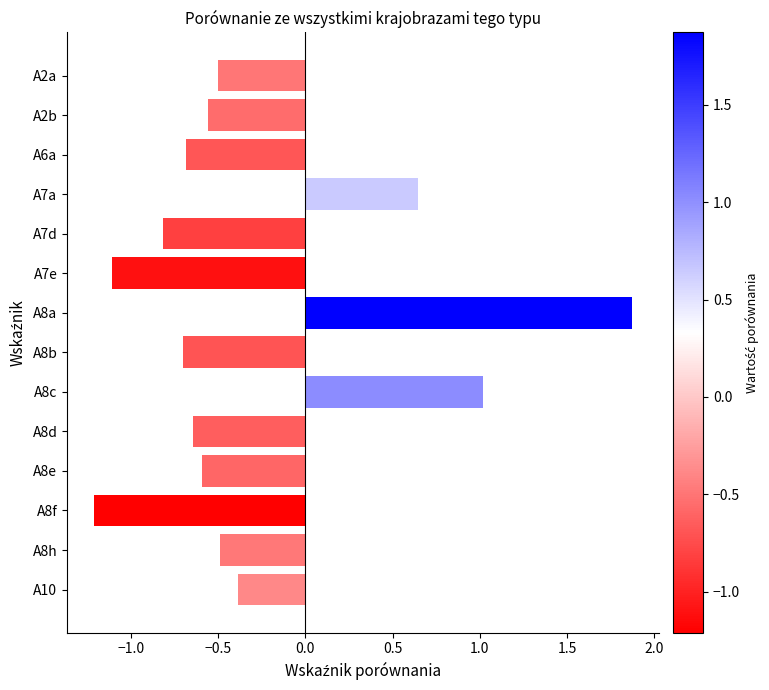

How many values are below zero?

11